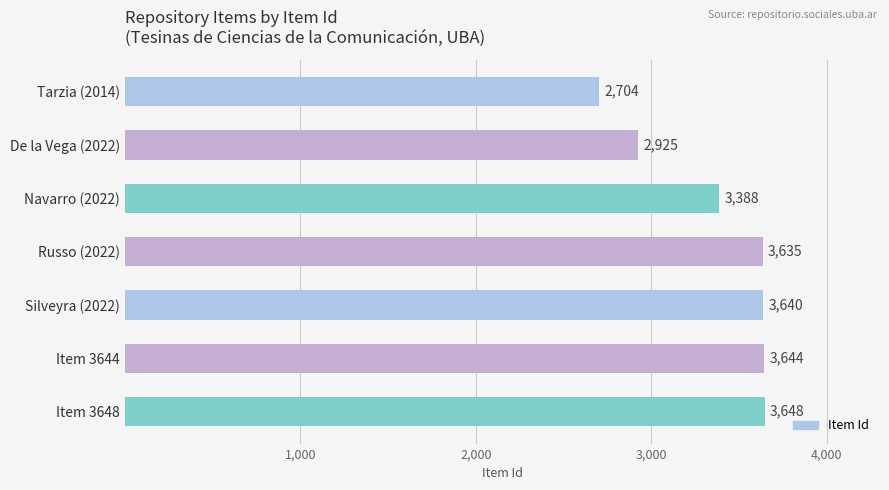

Reading top to bottom, transcribe all the data shown in this chart.

2704	2925	3388	3635	3640	3644	3648